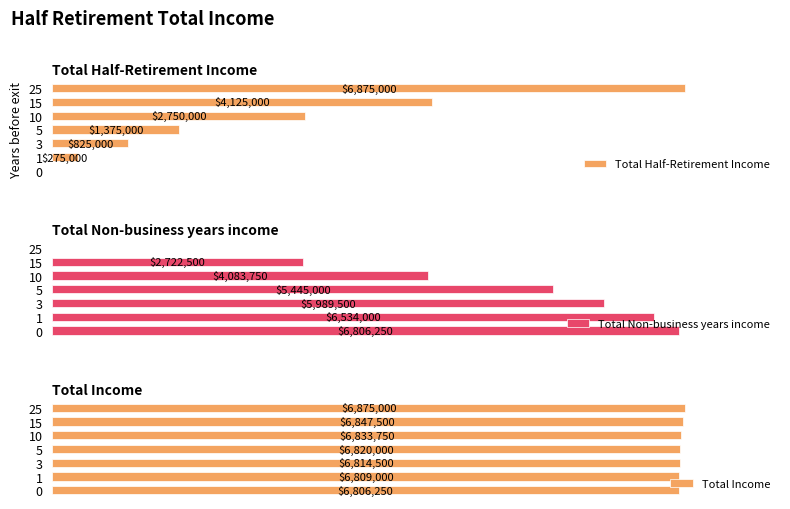

Which series has the widest spread of values?

Total Half-Retirement Income